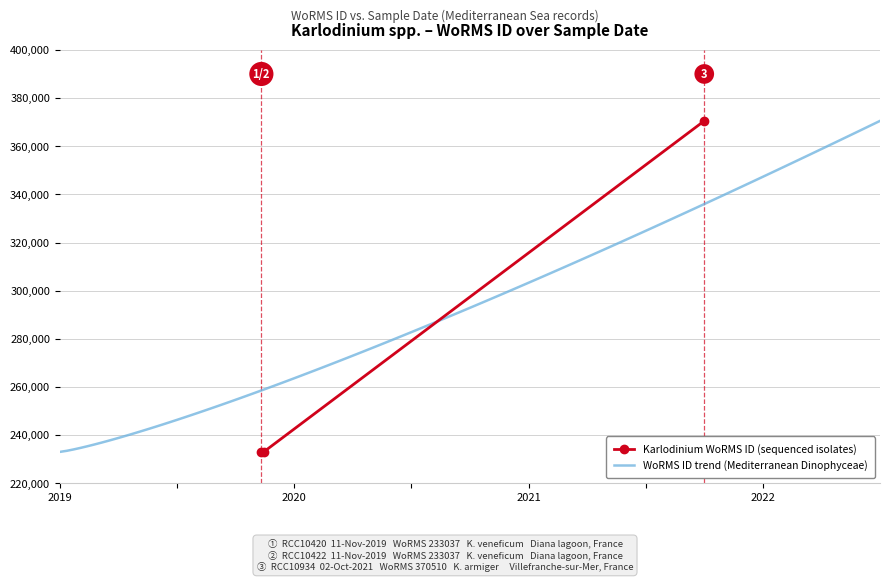

What is the value of the 2nd point from the left?

233037